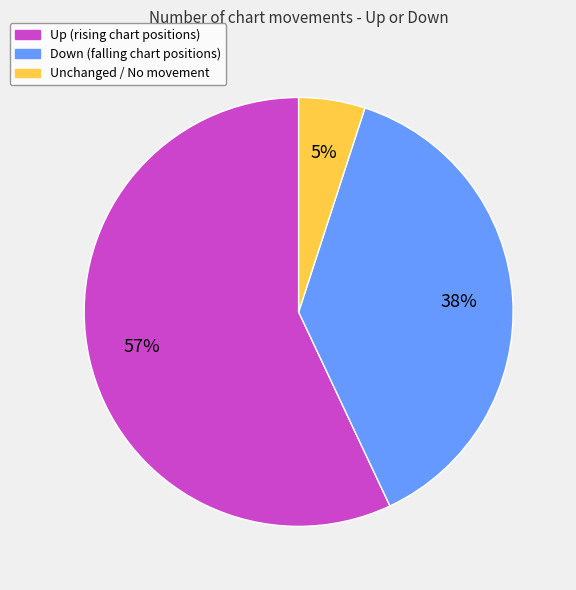

To the nearest percent, what is the difference between the largest and smallest slice percentages?

52%